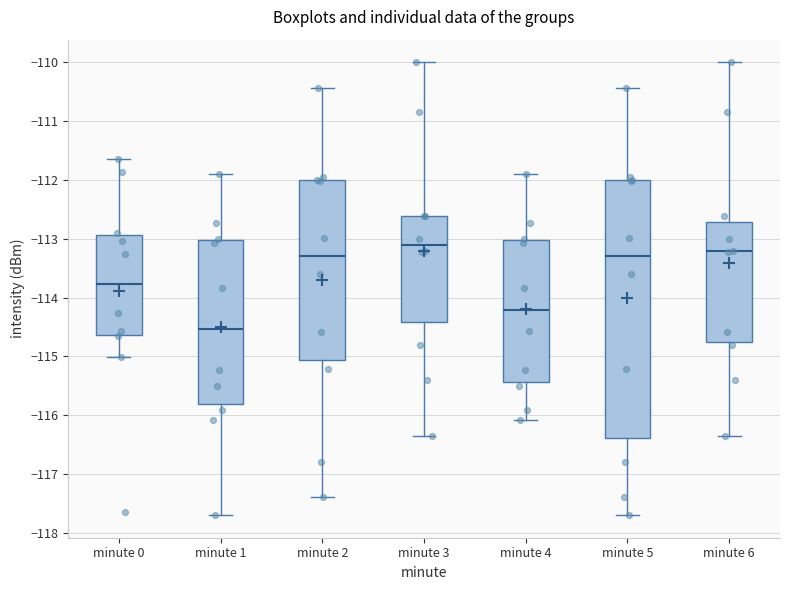

Reading left to right, transcribe this box plot: for each box, give where its median line is, the range the box spans, and where its two whiskers end, as read against the y-axis. The values are not printed on the chart, so give them approximately, as read against the axis.

minute 0: median -113.8, box -114.6 to -112.9, whiskers -115.0 to -111.6
minute 1: median -114.5, box -115.8 to -113.0, whiskers -117.7 to -111.9
minute 2: median -113.3, box -115.1 to -112.0, whiskers -117.4 to -110.4
minute 3: median -113.1, box -114.4 to -112.6, whiskers -116.3 to -110.0
minute 4: median -114.2, box -115.4 to -113.0, whiskers -116.1 to -111.9
minute 5: median -113.3, box -116.4 to -112.0, whiskers -117.7 to -110.4
minute 6: median -113.2, box -114.8 to -112.7, whiskers -116.3 to -110.0